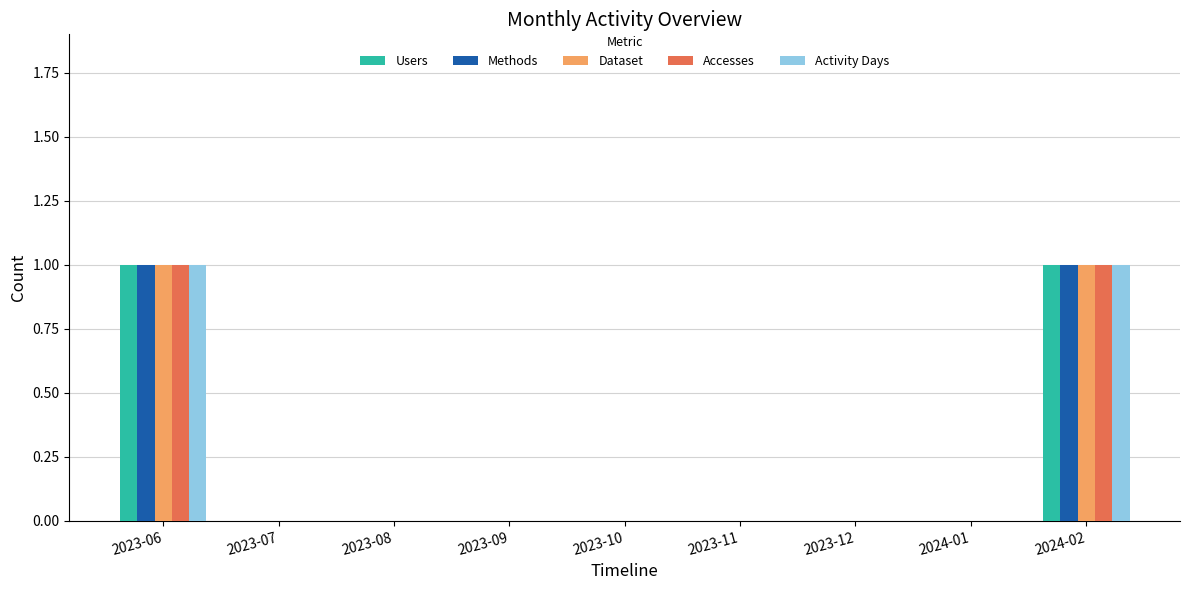

The value of Users at 2023-10 is 0. True or false?

True